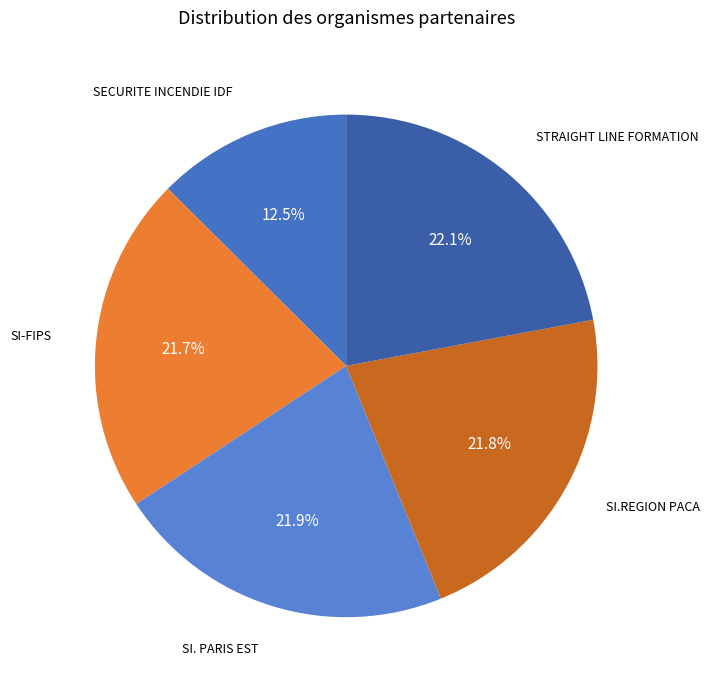

Combined, do SI-FIPS and STRAIGHT LINE FORMATION account for over 50%?

No